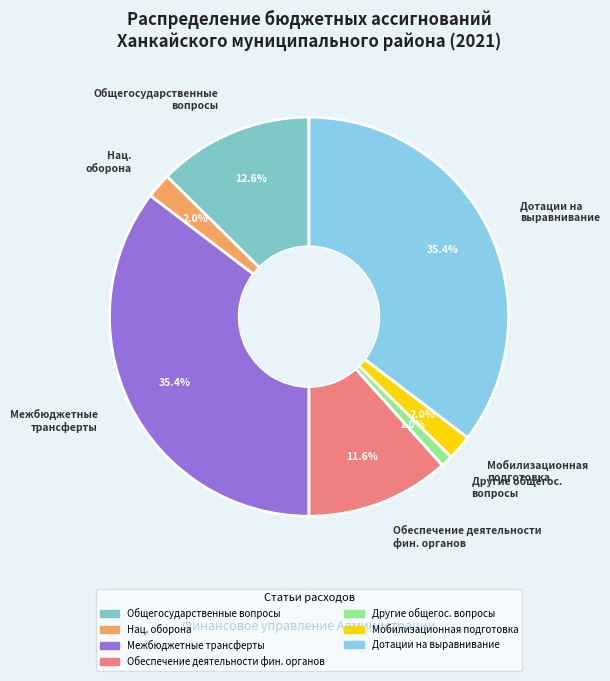

Does any single category account for the majority?

No